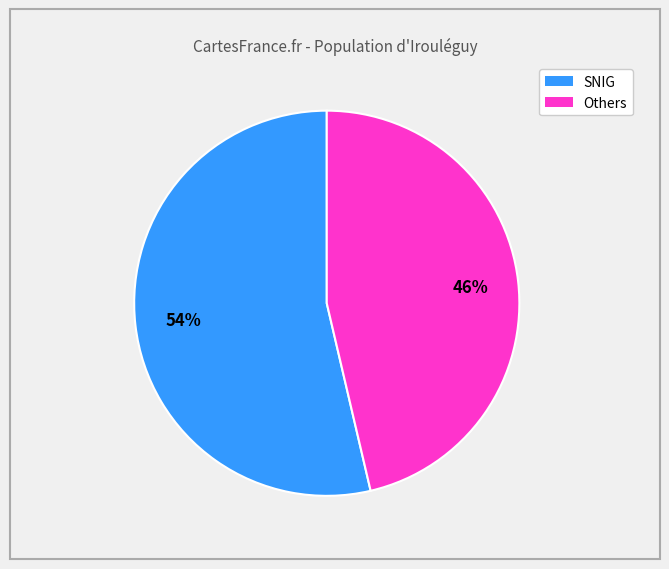

To the nearest percent, what is the average slice percentage?

50%